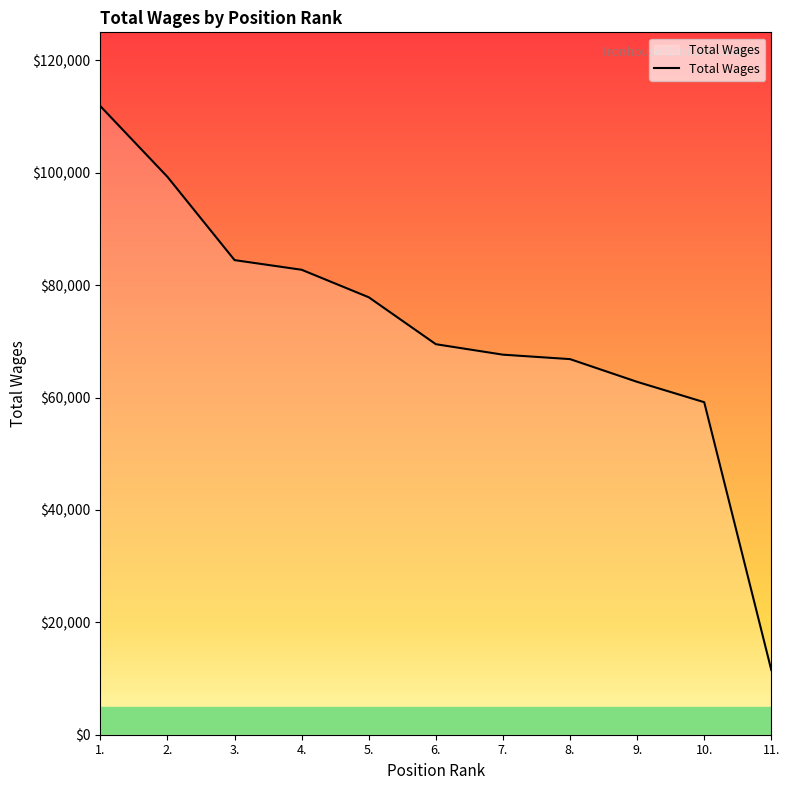

Read the value at 8., to the nearest 10.

66840